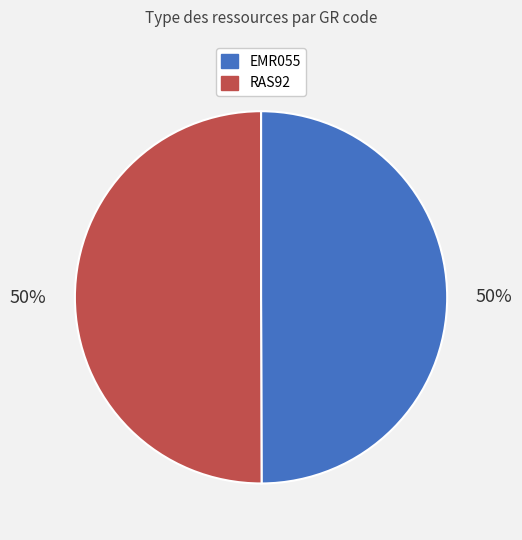

What is the ratio of the value at RAS92 to the value at EMR055?

1.0